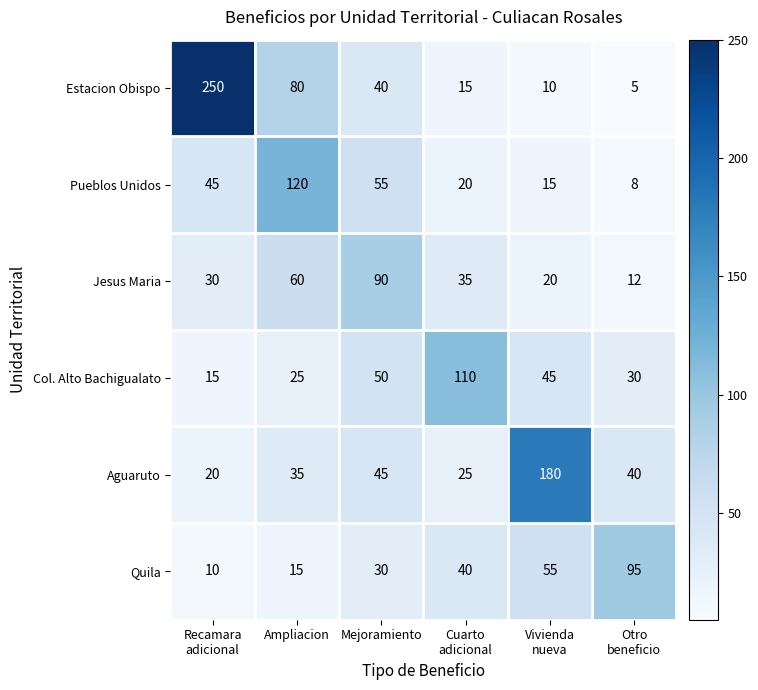

What is the difference between the second highest and second lowest values in the Aguaruto series?

20